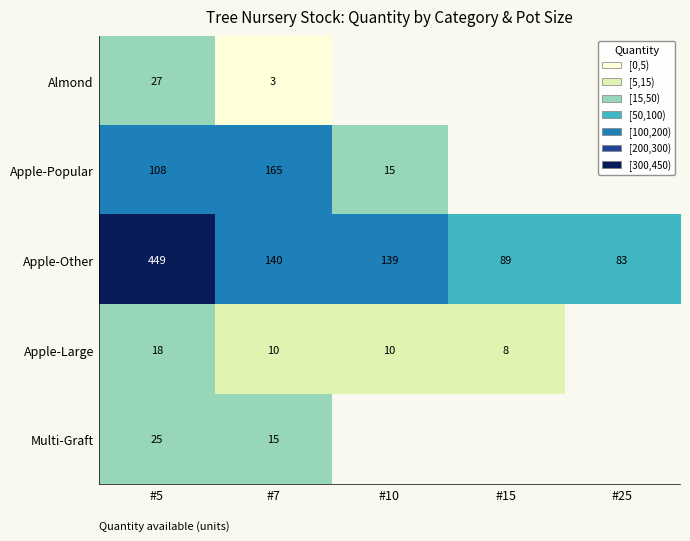

Between #25 and #15, which is larger?

#15